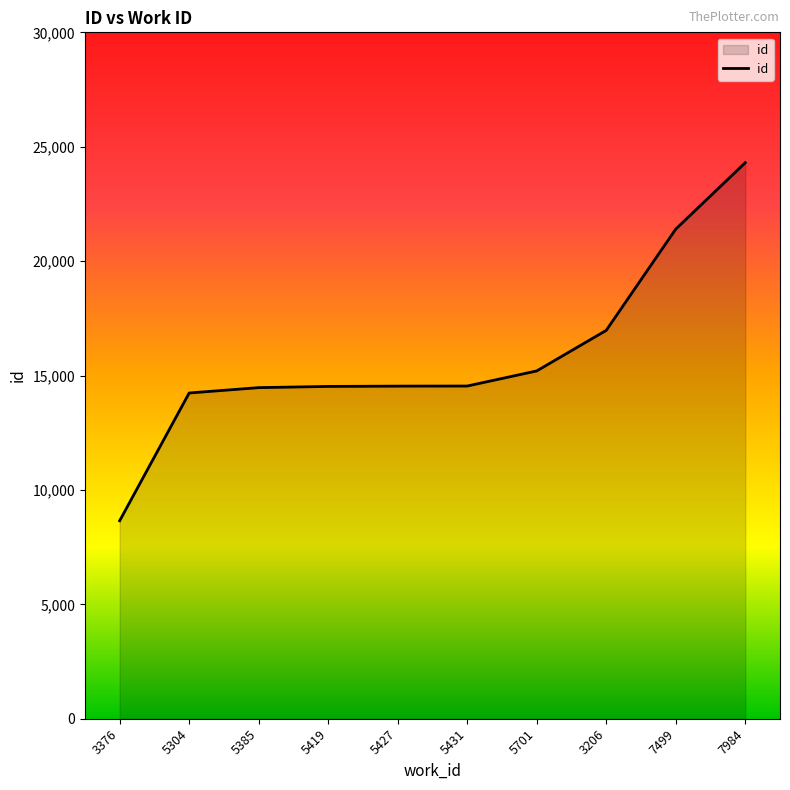

Which label corresponds to the largest value in the chart?

7984